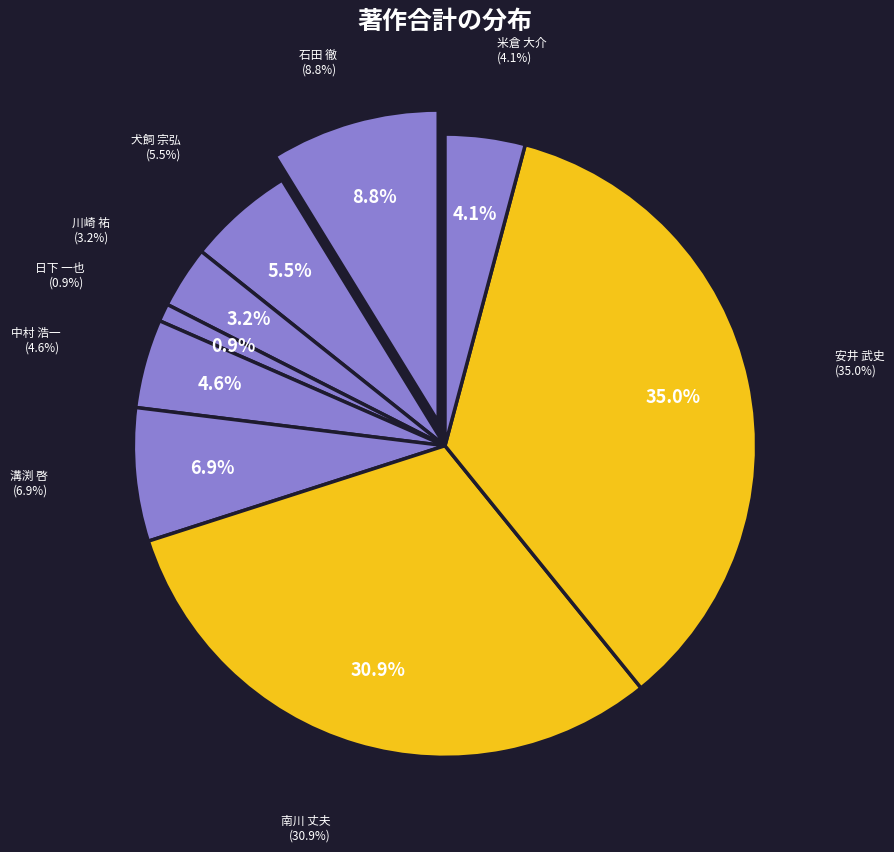

What is the largest slice in the pie chart?

安井 武史